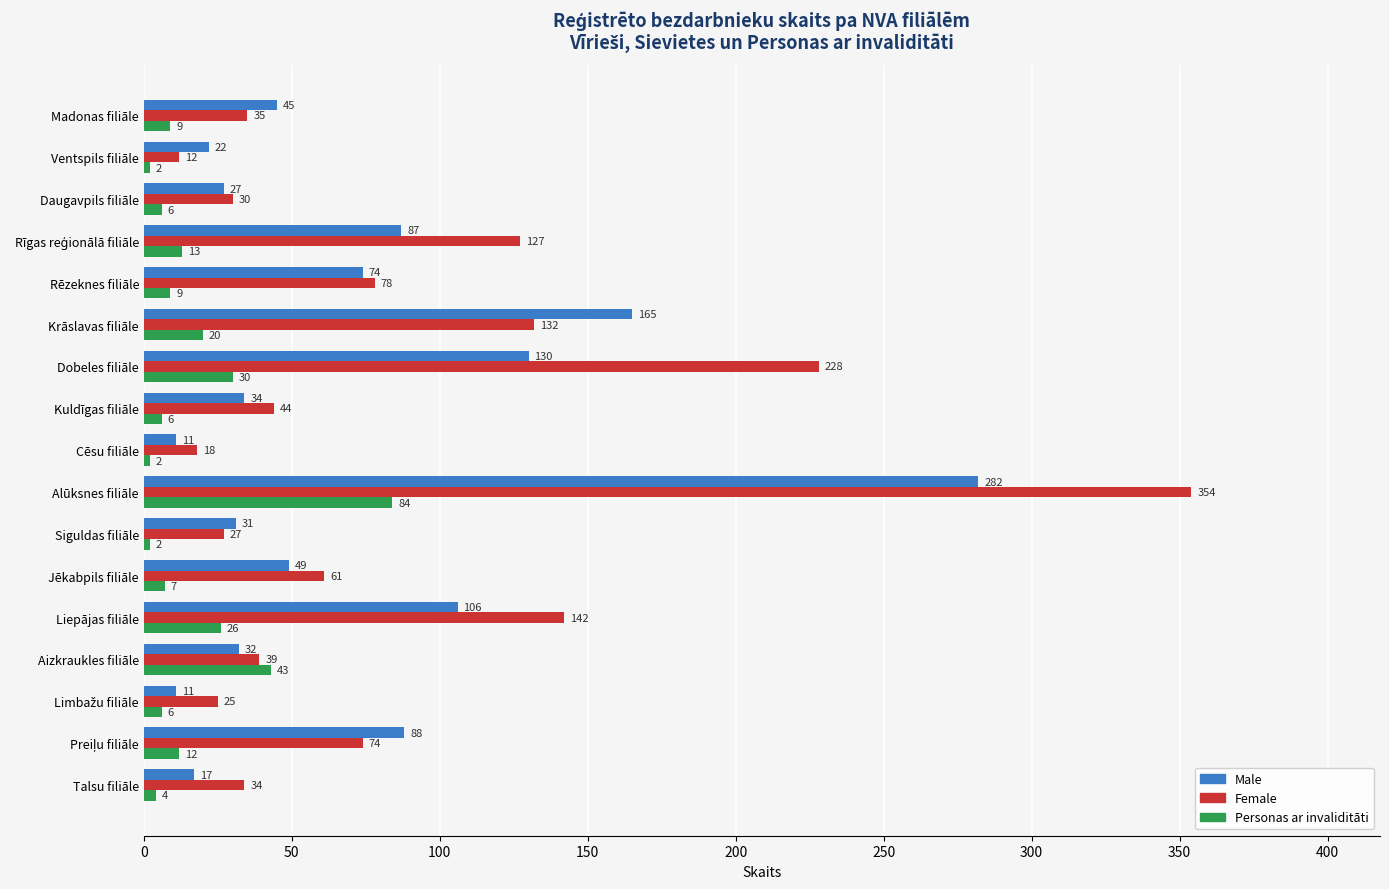

Which series changed the most between Talsu filiāle and Ventspils filiāle?

Female